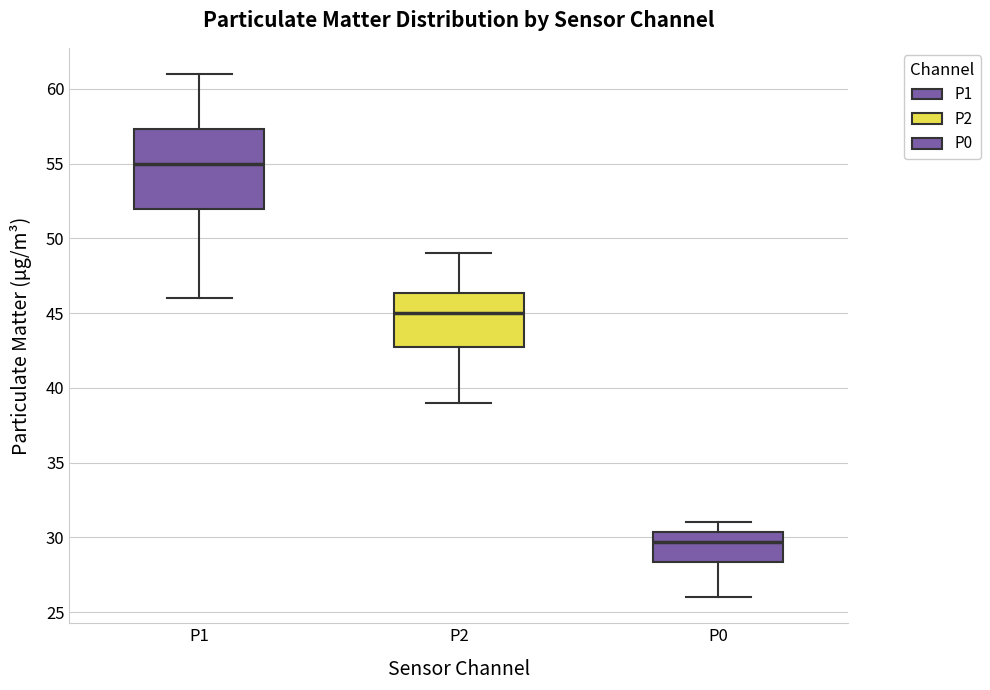

Reading left to right, read every box against the y-axis: the position of its median line, the range the box covers, and the ends of its whiskers. The values are not printed on the chart, so give them approximately, as read against the axis.

P1: median 55.0, box 52.0 to 57.5, whiskers 46.0 to 61.0
P2: median 45.0, box 43.0 to 46.5, whiskers 39.0 to 49.0
P0: median 29.5, box 28.5 to 30.5, whiskers 26.0 to 31.0